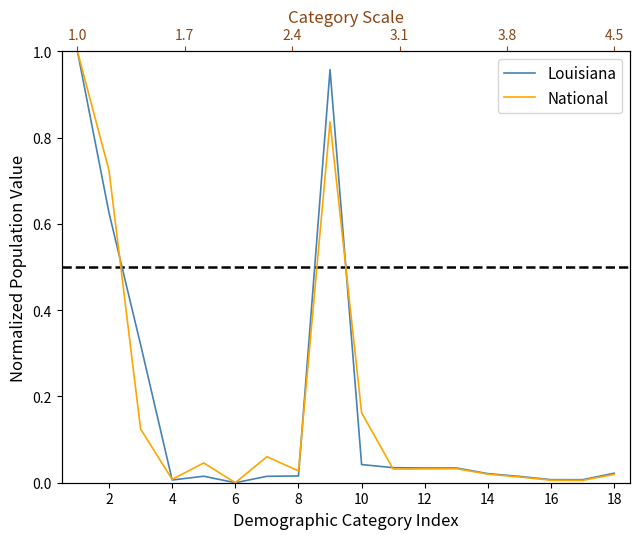

Which series ends up on top after the final intersection of Louisiana and National?

Louisiana